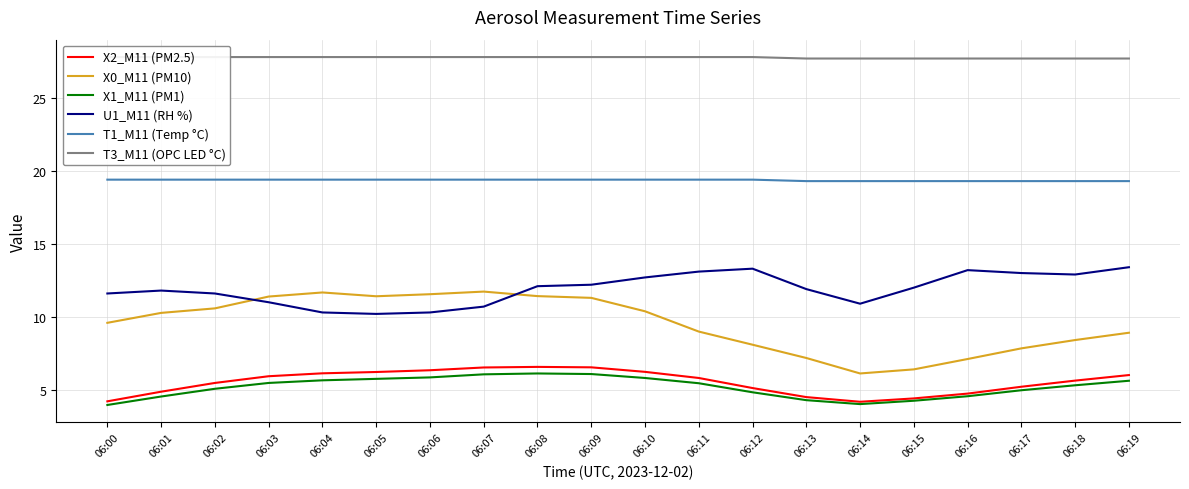

How many lines are shown in the chart?

6